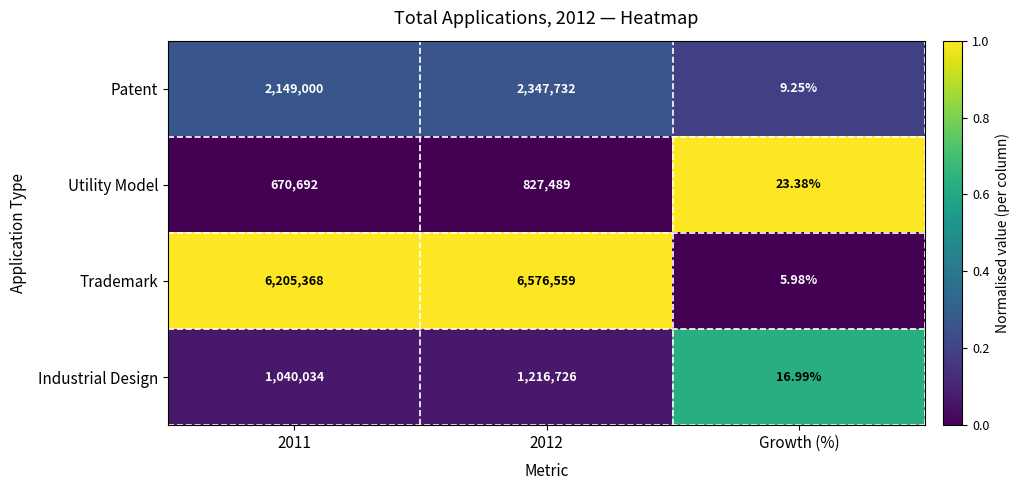

List the series in order of their peak value, lowest first.

Utility Model, Industrial Design, Patent, Trademark